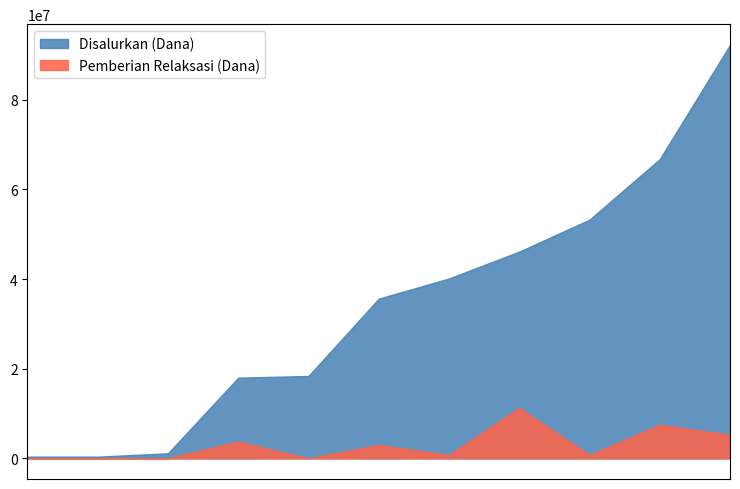

Which series has the largest total across all categories?

Disalurkan (Dana)